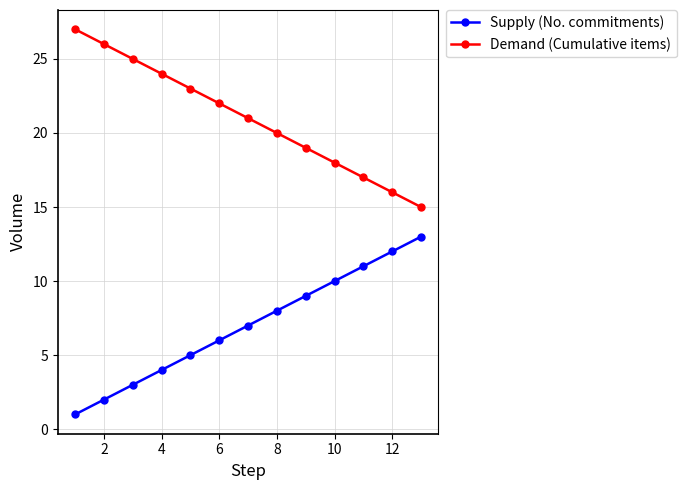

What is the sum of all Demand (Cumulative items) values?

273